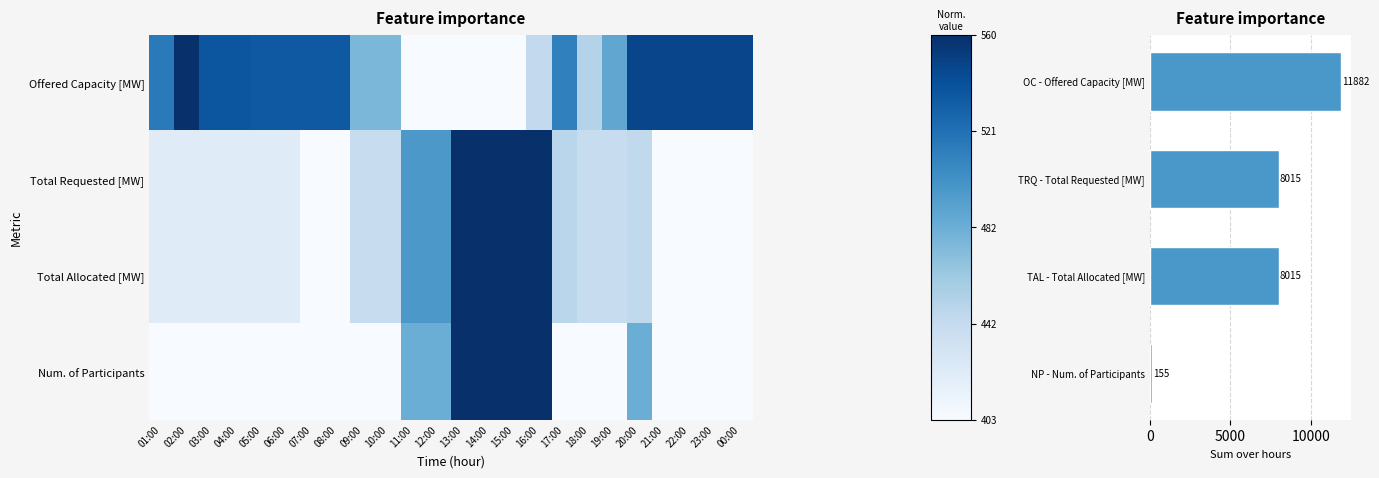

Count the number of data series in this chart.

4